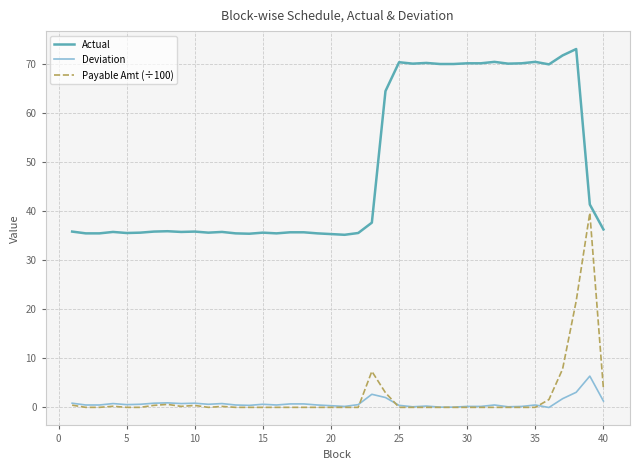

True or false: Actual and Payable Amt (÷100) intersect in this chart.

False